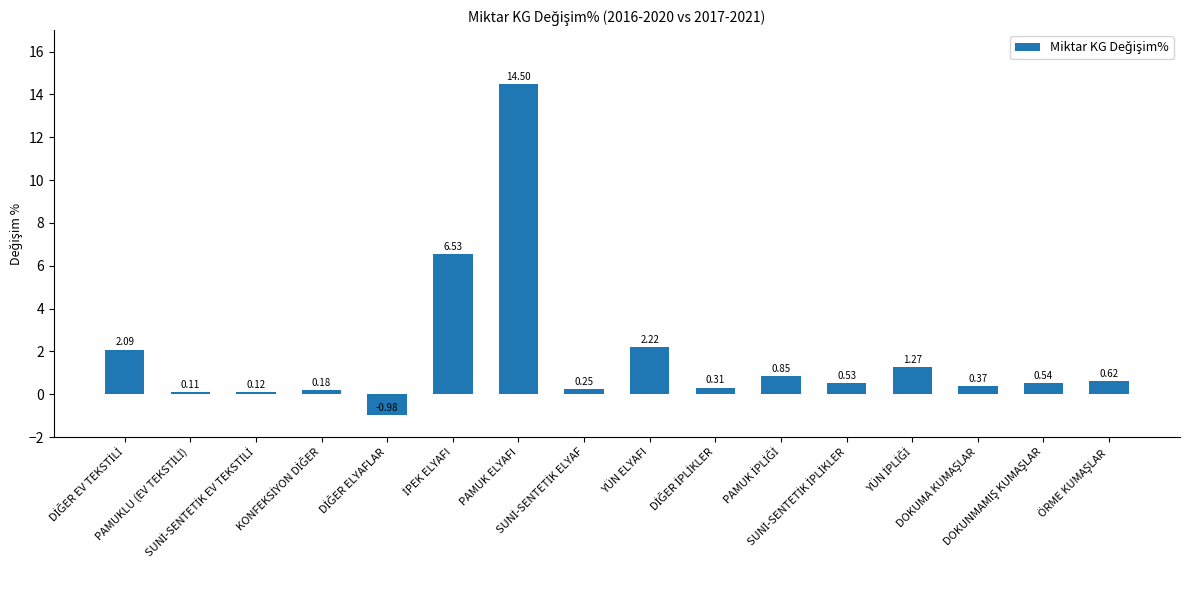

What is the average value?

1.8